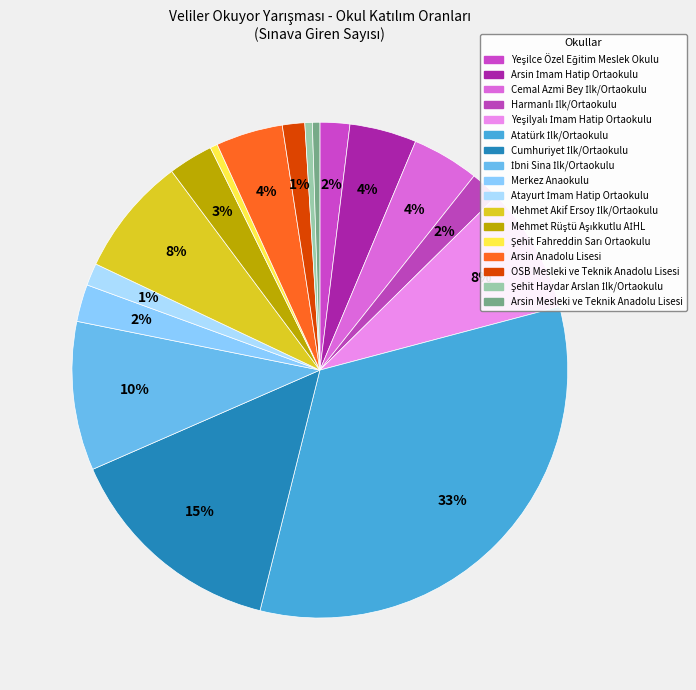

Which slice is the largest?

Atatürk İlk/Ortaokulu